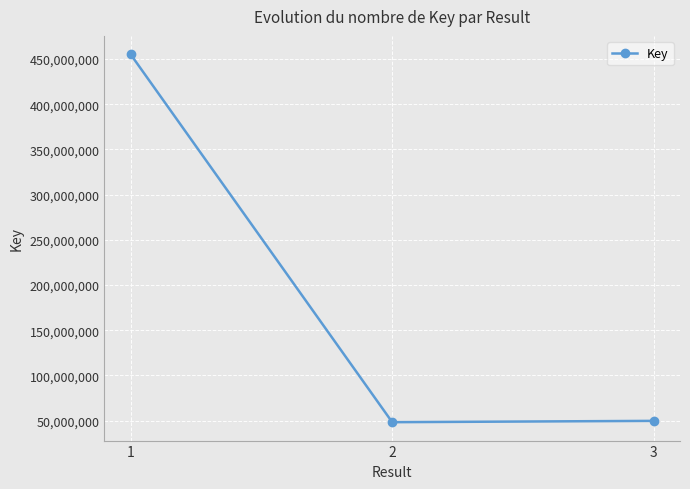

How many lines are shown in the chart?

1